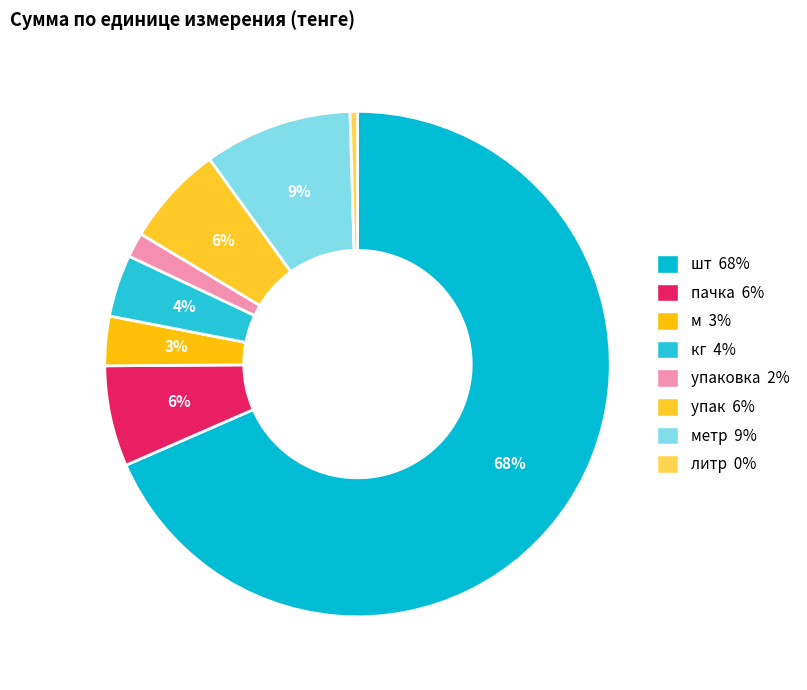

Which slice is the smallest?

литр